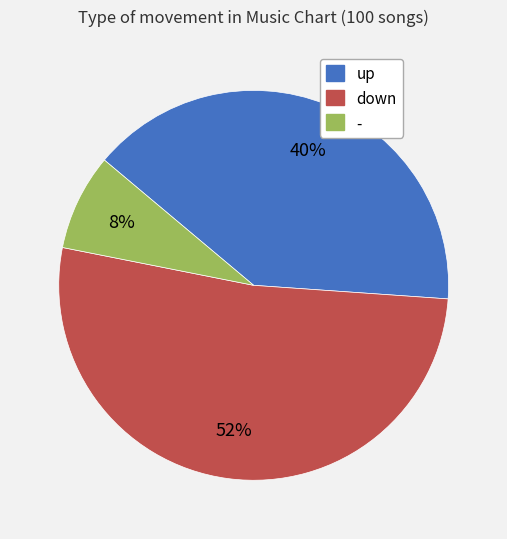

To the nearest percent, what is the difference between the - and down slice percentages?

44%